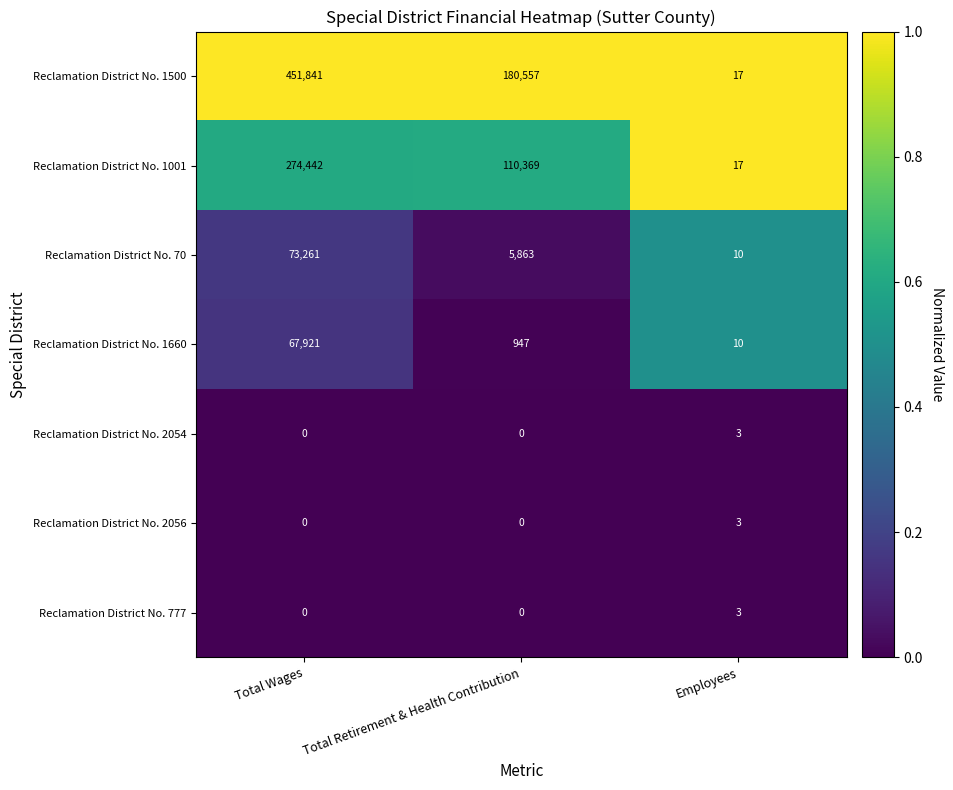

What is the sum of the Reclamation District No. 1001 values at Total Retirement & Health Contribution and Employees?

110386